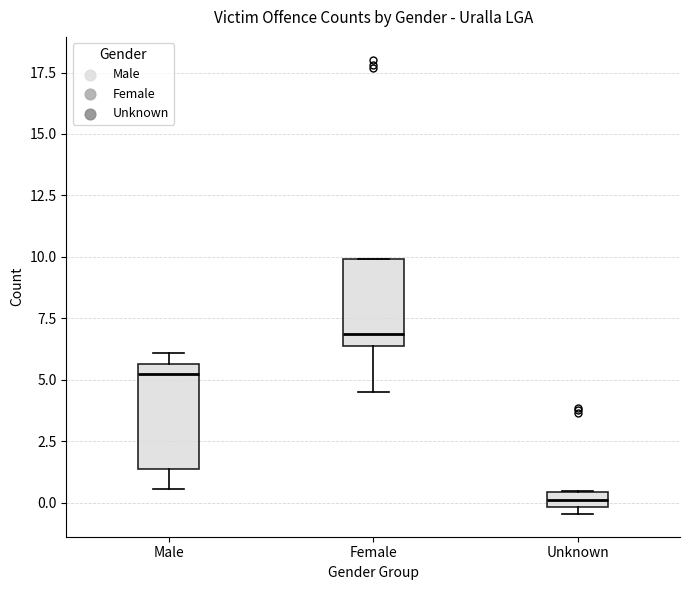

Where does the lower whisker of the box for Female end on the y-axis? The values are not printed on the chart, so give them approximately, as read against the axis.

4.5